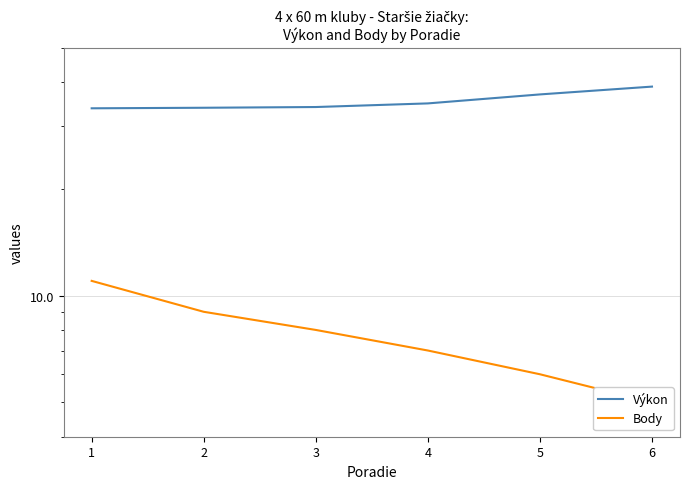

What is the value of the Body point at the 2nd from the left?

9.0